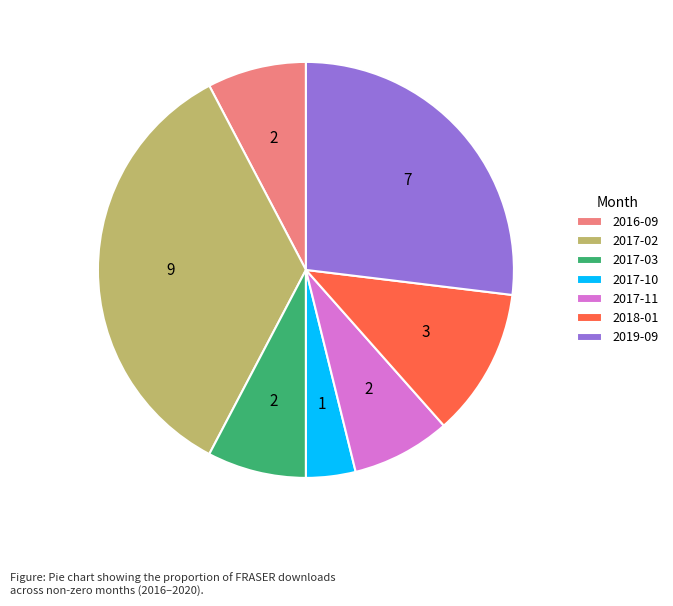

Do 2016-09 and 2019-09 together represent more than half of the pie?

No